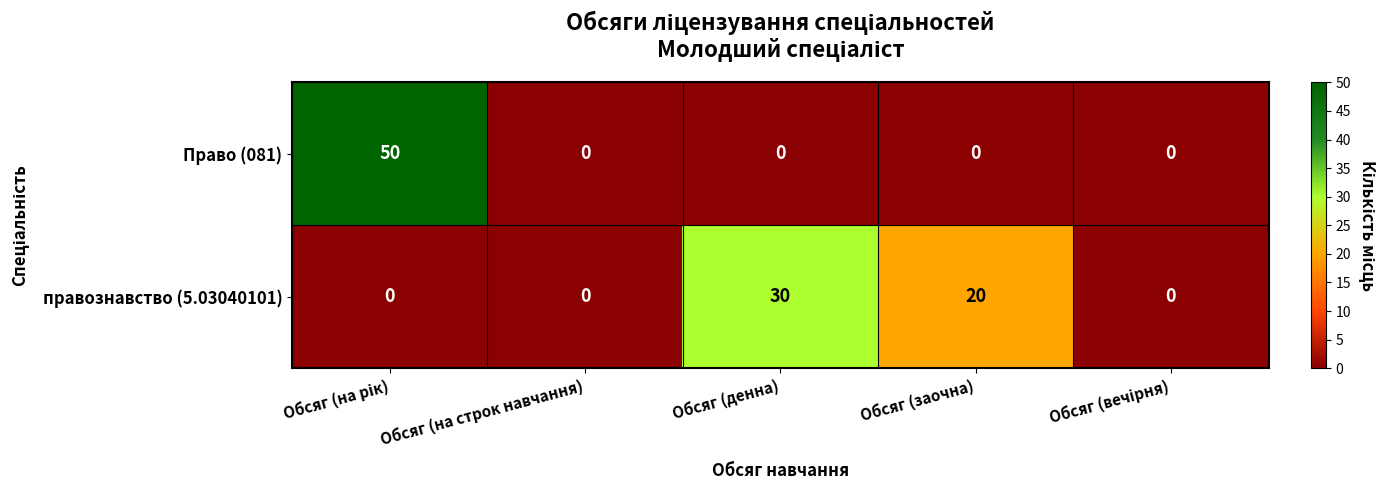

The value of правознавство (5.03040101) at Обсяг (заочна) is 20. True or false?

True